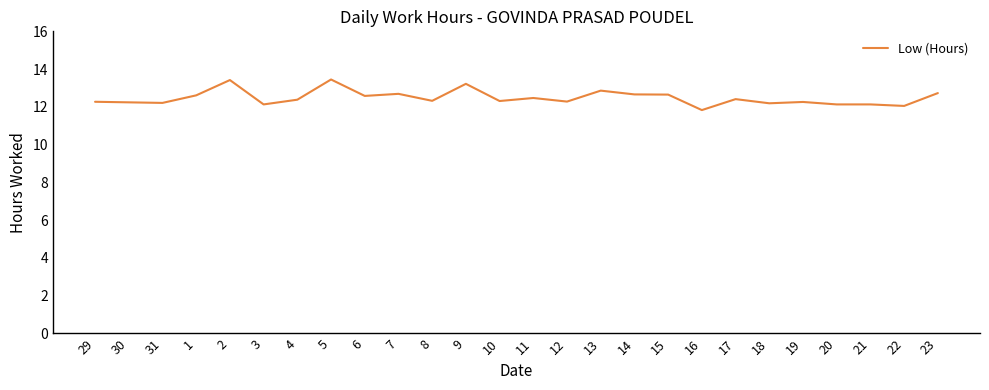

True or false: the data shows 18.9 at 12.

False